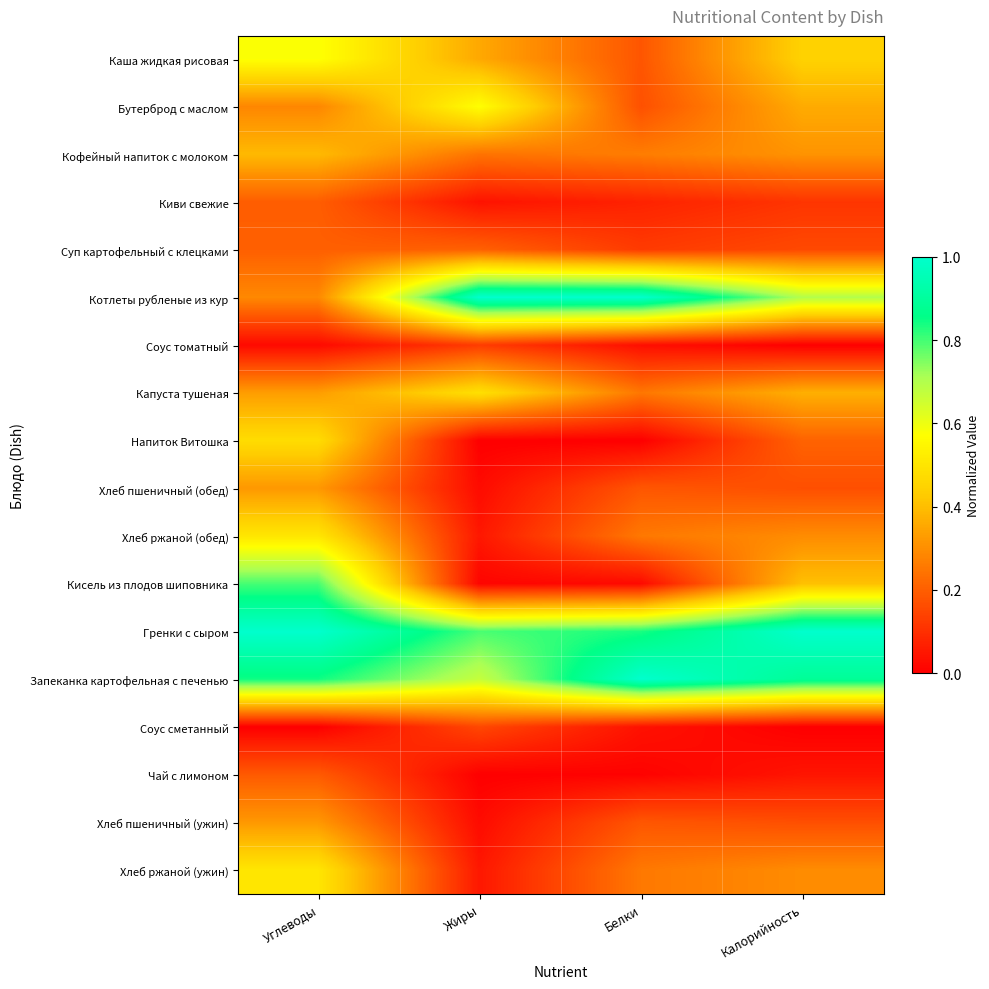

Reading left to right, list all the values displayed in this chart.

Каша жидкая рисовая: Углеводы=0.6	Жиры=0.4	Белки=0.2	Калорийность=0.4
Бутерброд с маслом: Углеводы=0.3	Жиры=0.6	Белки=0.2	Калорийность=0.4
Кофейный напиток с молоком: Углеводы=0.4	Жиры=0.2	Белки=0.3	Калорийность=0.3
Киви свежие: Углеводы=0.2	Жиры=0.0	Белки=0.1	Калорийность=0.1
Суп картофельный с клецками: Углеводы=0.2	Жиры=0.2	Белки=0.1	Калорийность=0.2
Котлеты рубленые из кур: Углеводы=0.3	Жиры=1.0	Белки=1.0	Калорийность=0.7
Соус томатный: Углеводы=0.0	Жиры=0.1	Белки=0.0	Калорийность=0.0
Капуста тушеная: Углеводы=0.3	Жиры=0.5	Белки=0.3	Калорийность=0.4
Напиток Витошка: Углеводы=0.5	Жиры=0.0	Белки=0.0	Калорийность=0.2
Хлеб пшеничный (обед): Углеводы=0.3	Жиры=0.0	Белки=0.2	Калорийность=0.2
Хлеб ржаной (обед): Углеводы=0.5	Жиры=0.1	Белки=0.3	Калорийность=0.3
Кисель из плодов шиповника: Углеводы=0.8	Жиры=0.0	Белки=0.0	Калорийность=0.4
Гренки с сыром: Углеводы=1.0	Жиры=0.8	Белки=0.8	Калорийность=1.0
Запеканка картофельная с печенью: Углеводы=0.8	Жиры=0.7	Белки=1.0	Калорийность=0.9
Соус сметанный: Углеводы=0.0	Жиры=0.2	Белки=0.0	Калорийность=0.0
Чай с лимоном: Углеводы=0.2	Жиры=0.0	Белки=0.0	Калорийность=0.0
Хлеб пшеничный (ужин): Углеводы=0.3	Жиры=0.0	Белки=0.2	Калорийность=0.2
Хлеб ржаной (ужин): Углеводы=0.5	Жиры=0.1	Белки=0.3	Калорийность=0.3